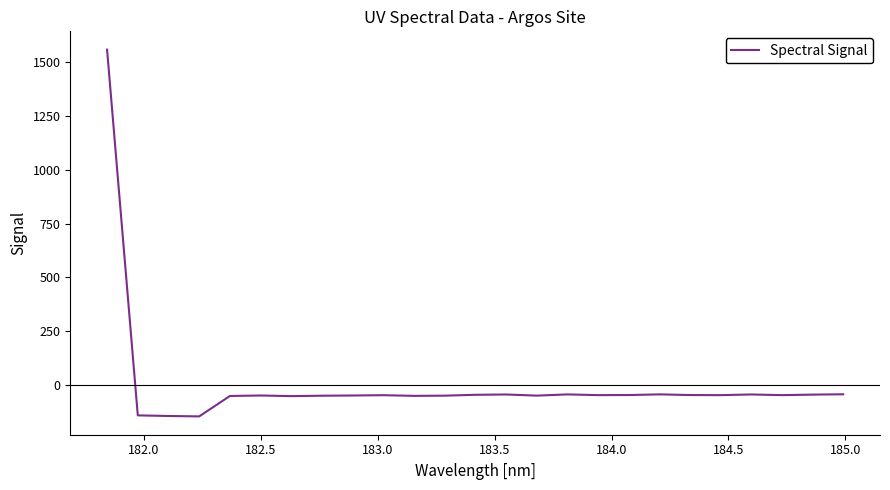

What is the maximum value shown in the chart?

1558.7